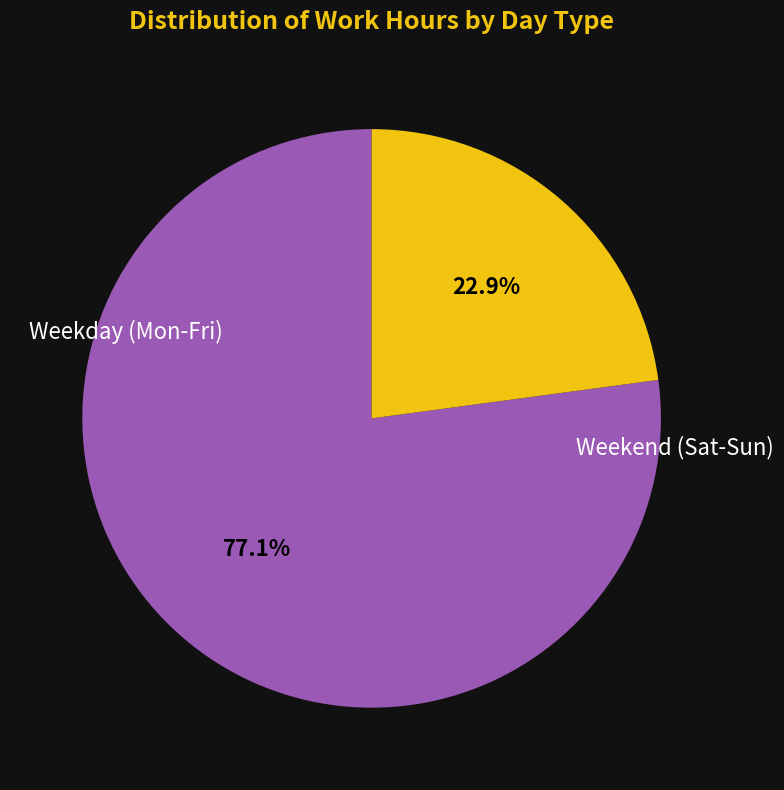

Is there any slice that represents more than half of the pie?

Yes